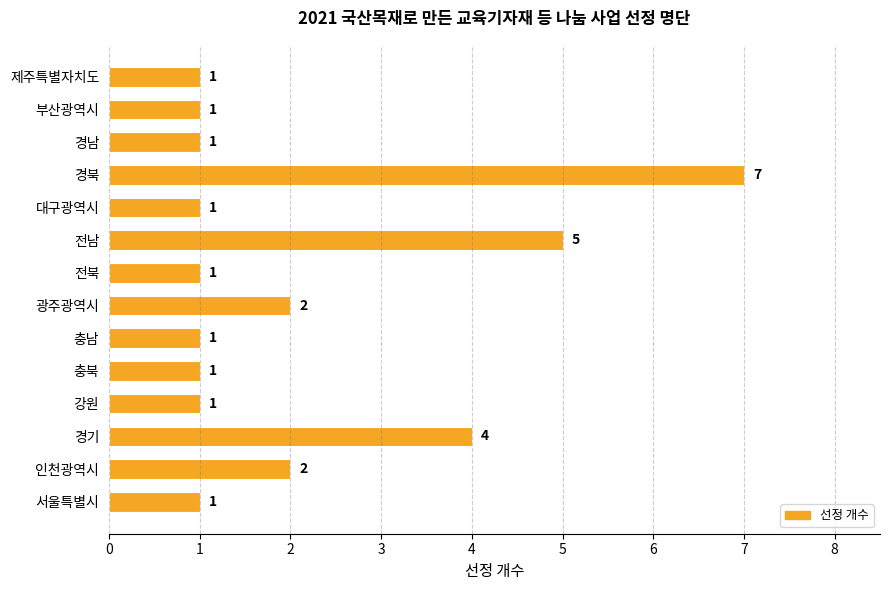

What is the ratio of the value at 광주광역시 to the value at 경남?

2.0